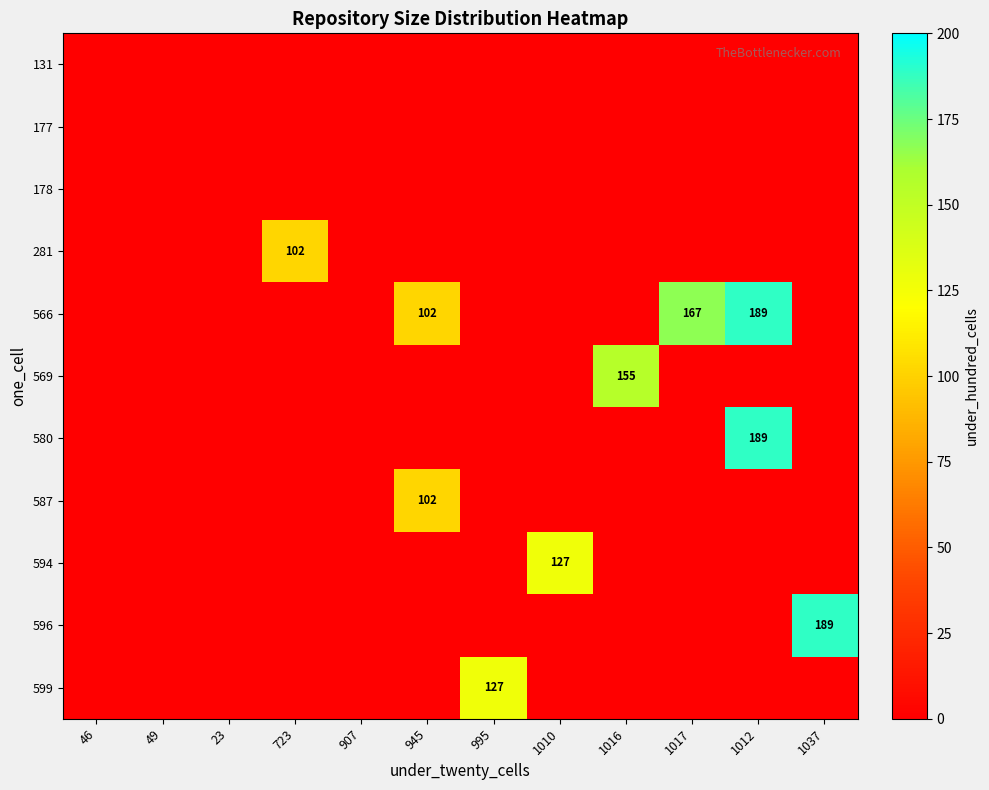

The 566 series shows 65 at 1017. True or false?

False